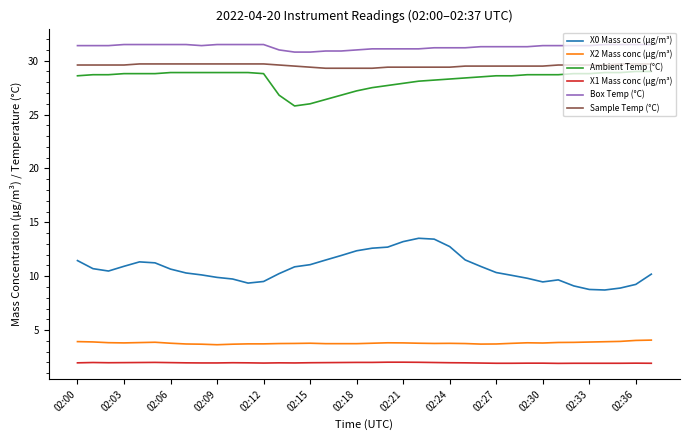

What is the greatest value displayed?

31.5